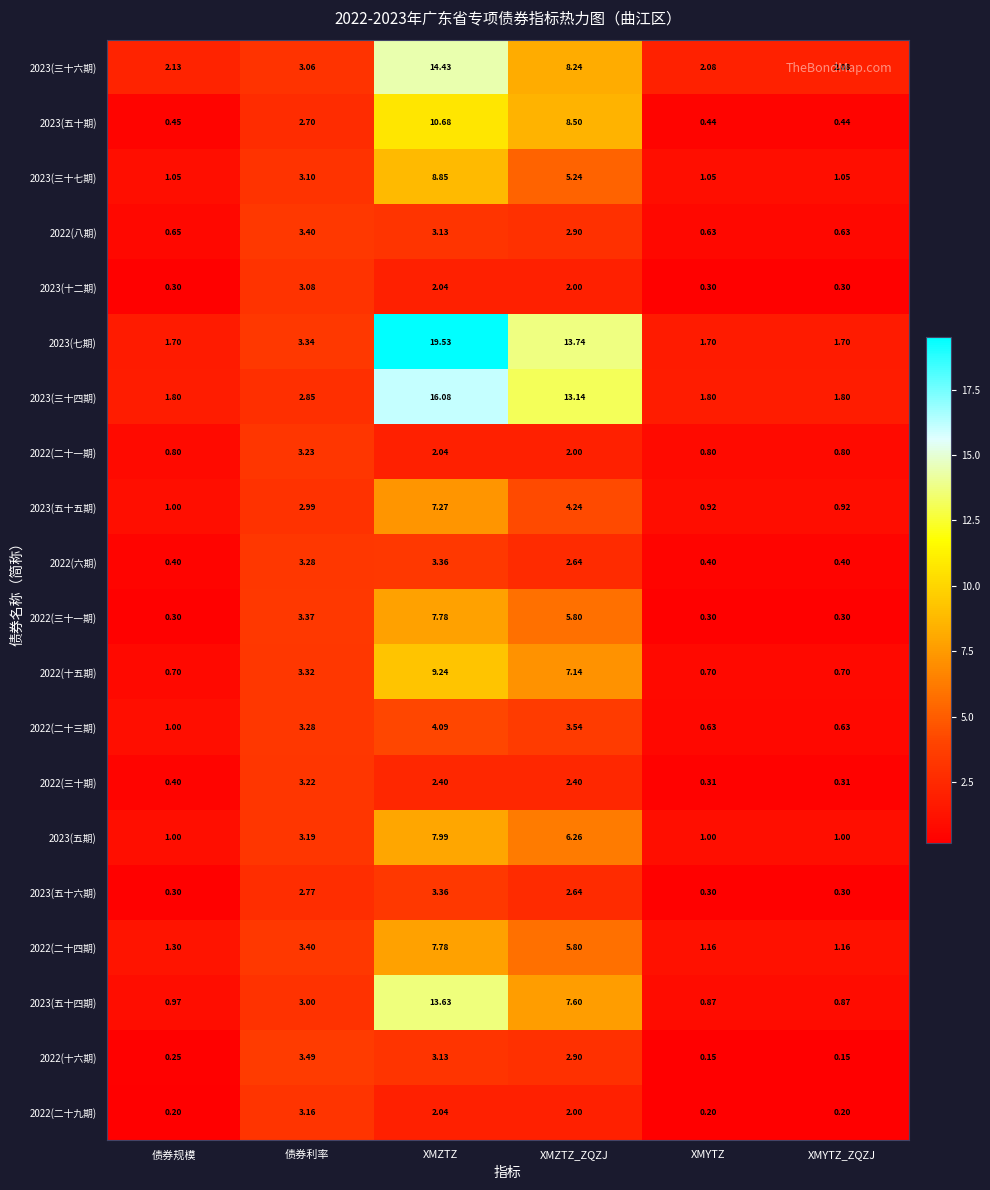

List the labels in order of 2022(二十九期) value, smallest first.

债券规模, XMYTZ, XMYTZ_ZQZJ, XMZTZ_ZQZJ, XMZTZ, 债券利率